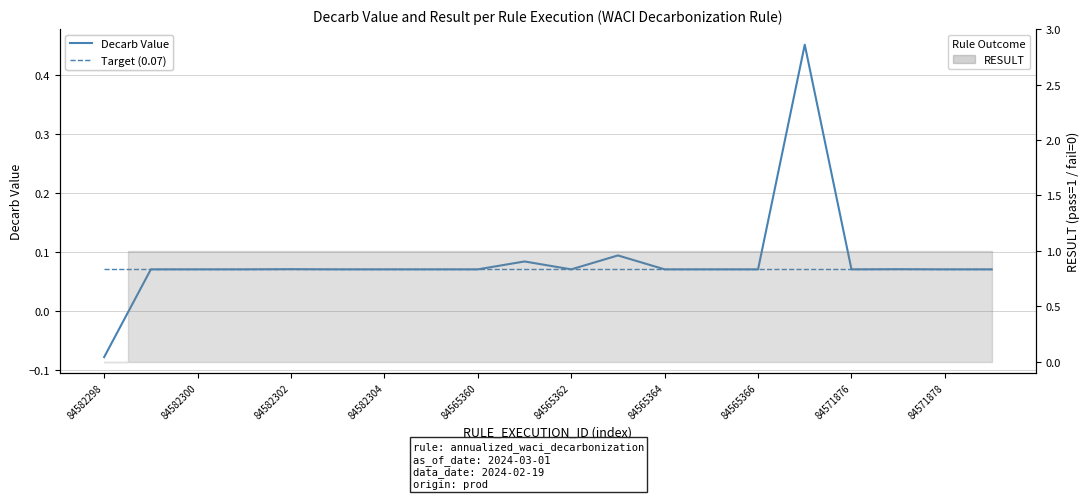

Where do Target (0.07) and Decarb Value first cross each other?

84582298 and 84582300